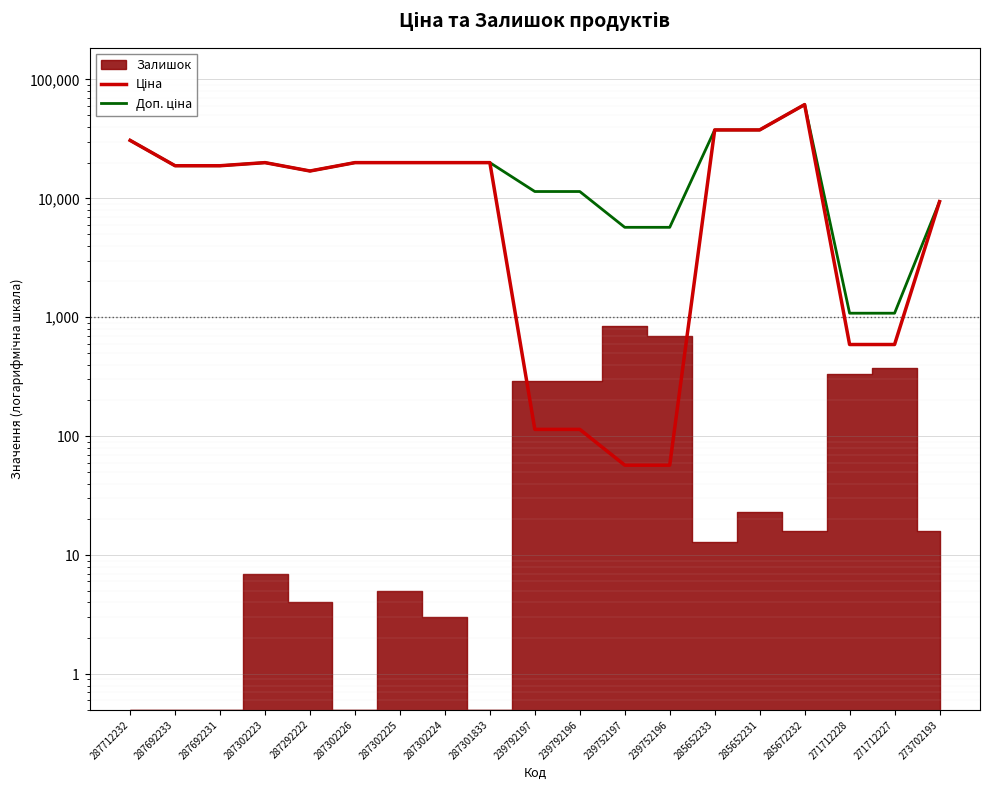

Reading left to right, what are all the values shown in this chart?

Ціна: 287712232=30717.1	287692233=18796.8	287692231=18796.8	287302223=19964.2	287292222=16976.3	287302226=19964.2	287302225=19964.2	287302224=19964.2	287301833=19964.2	239792197=114.1	239792196=114.1	239752197=57.0	239752196=57.0	285652233=37593.6	285652231=37593.6	285672232=61434.3	271712228=589.9	271712227=589.9	273702193=9384.0
Доп. ціна: 287712232=30717.1	287692233=18796.8	287692231=18796.8	287302223=19964.2	287292222=16976.3	287302226=19964.2	287302225=19964.2	287302224=19964.2	287301833=19964.2	239792197=11410.0	239792196=11410.0	239752197=5705.0	239752196=5705.0	285652233=37593.6	285652231=37593.6	285672232=61434.3	271712228=1081.7	271712227=1081.7	273702193=9384.0